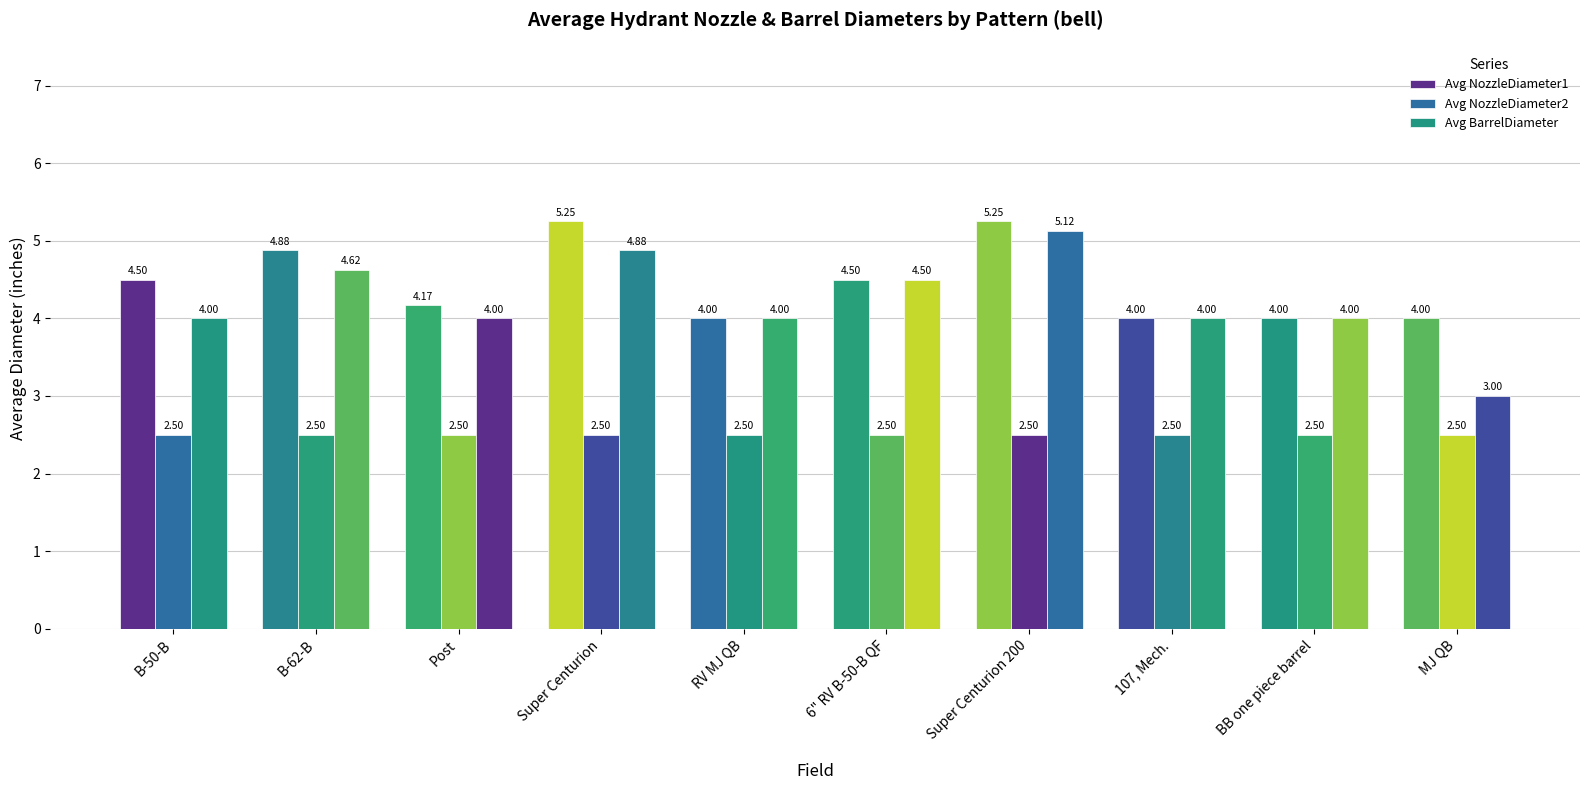

Rank the series at Post from lowest to highest value.

Avg NozzleDiameter2, Avg BarrelDiameter, Avg NozzleDiameter1